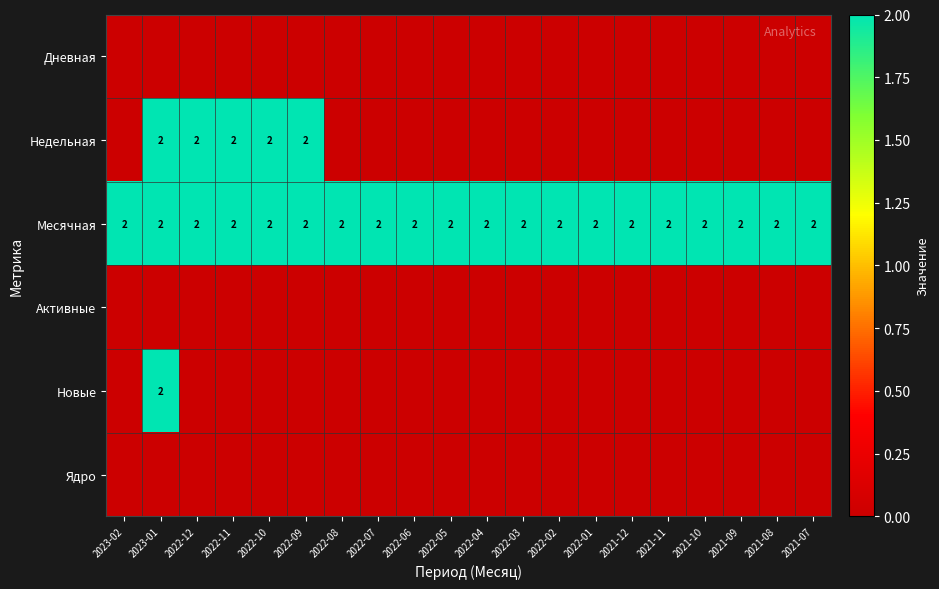

Is it true that Недельная equals 2 at 2022-11?

True